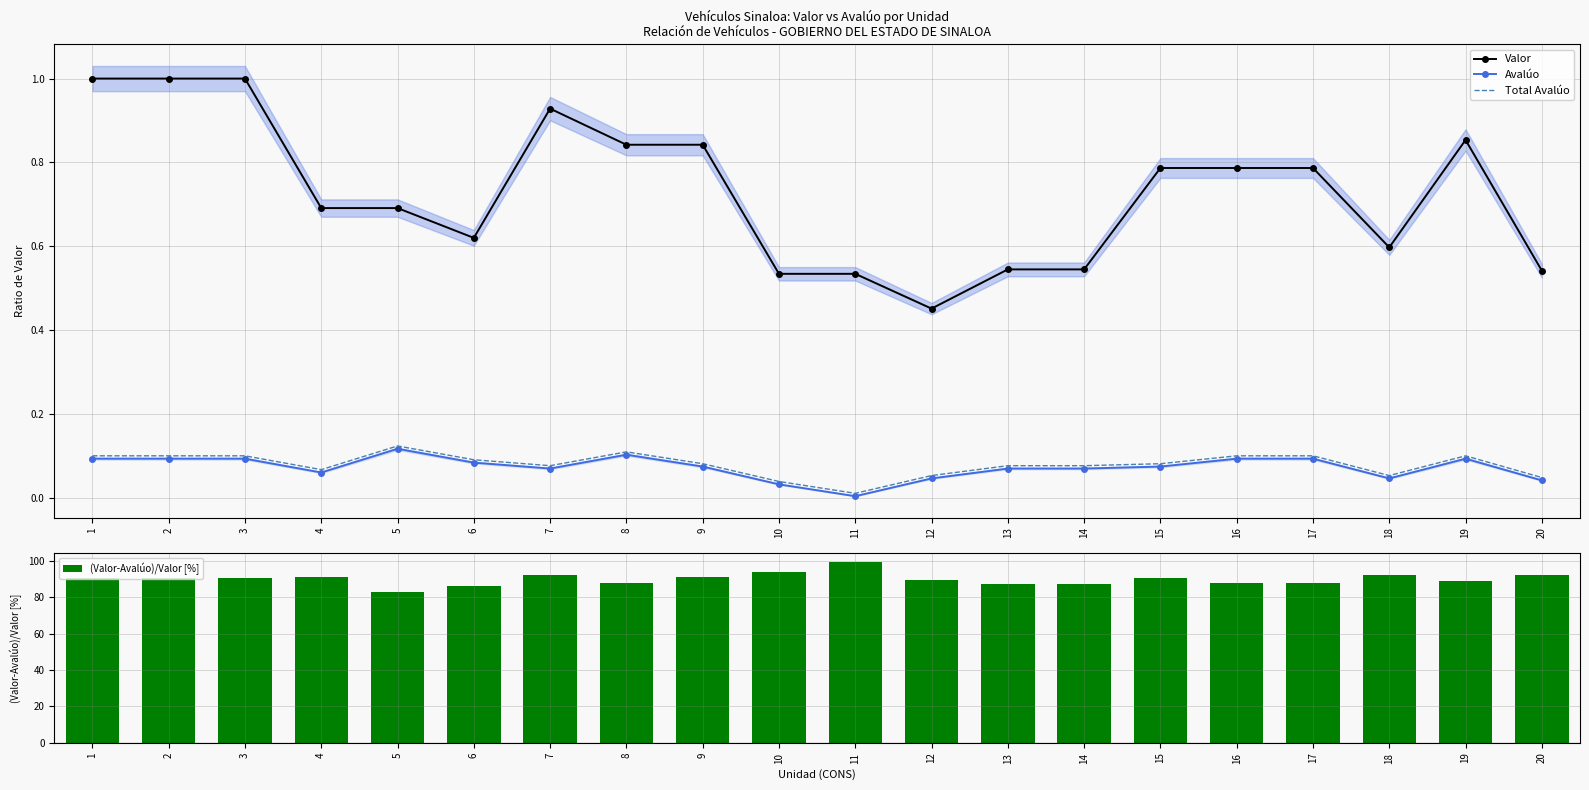

What is the sum of all Total Avalúo values?

1.6